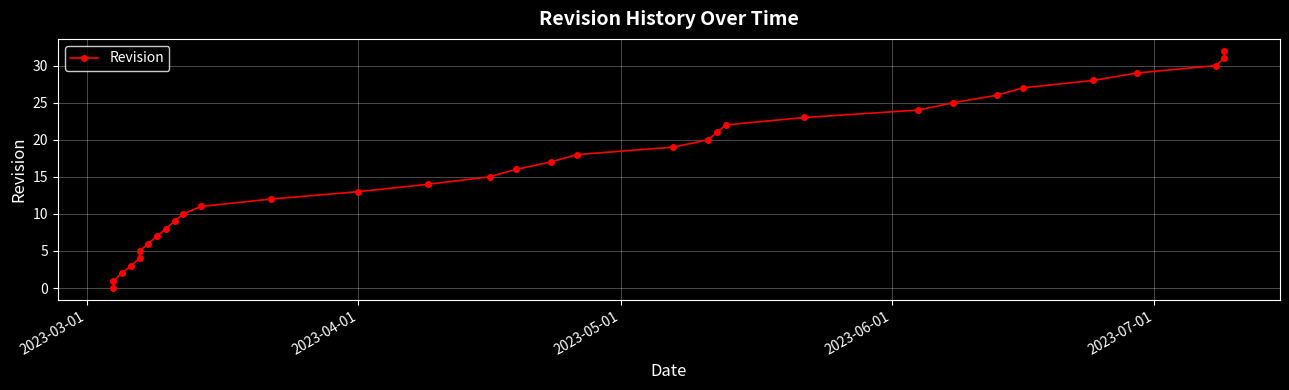

True or false: the data shows 37 at 22.

False